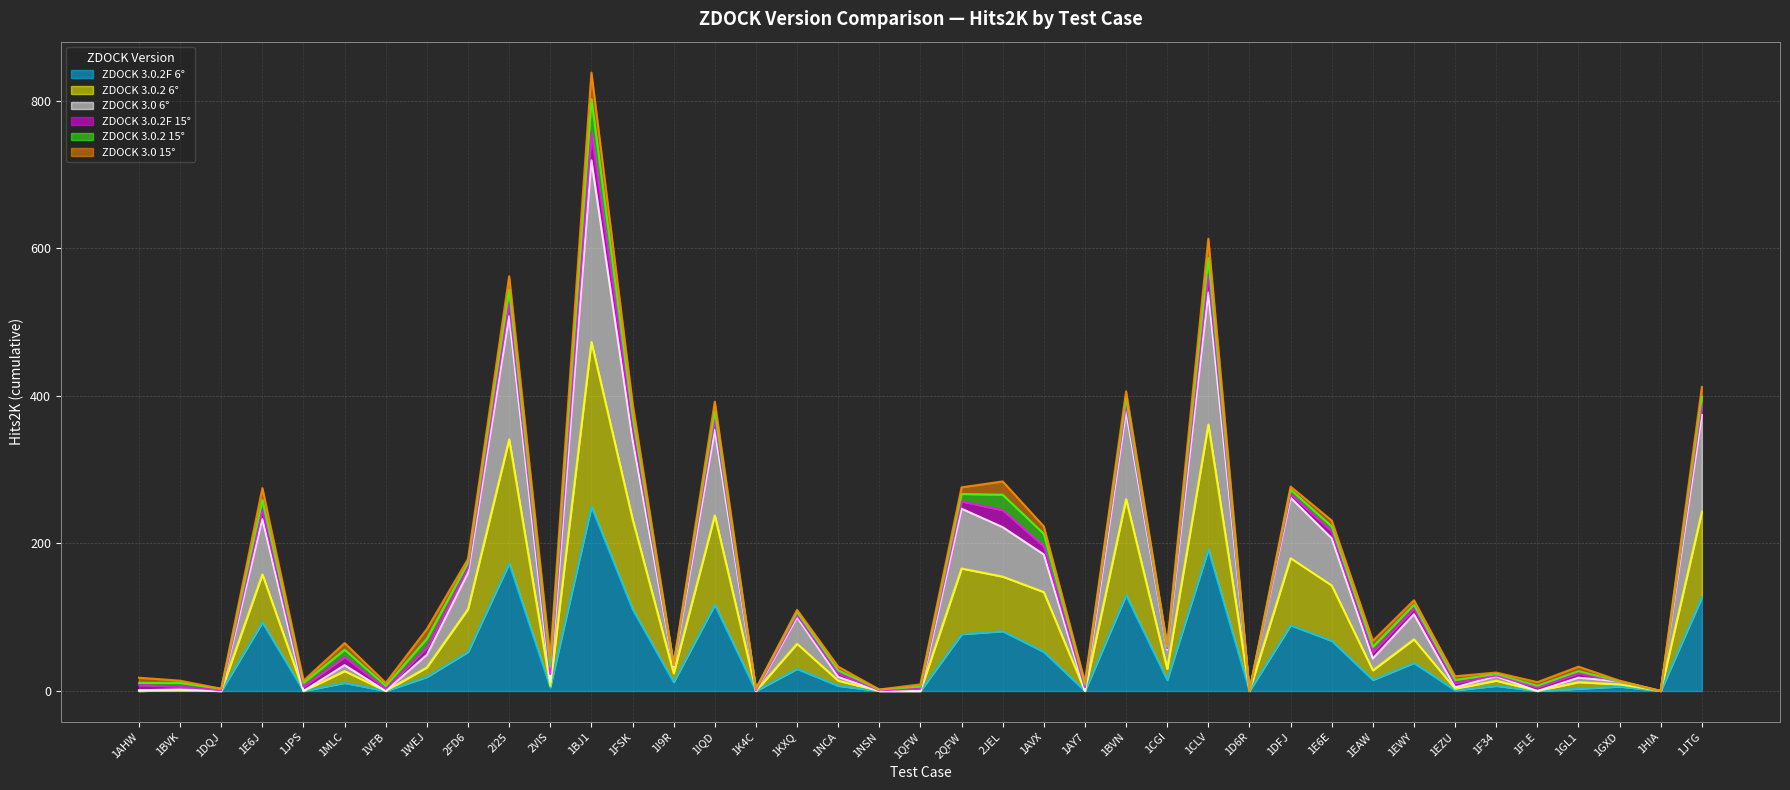

How many values in the ZDOCK 3.0.2 6° series are below 27?

19